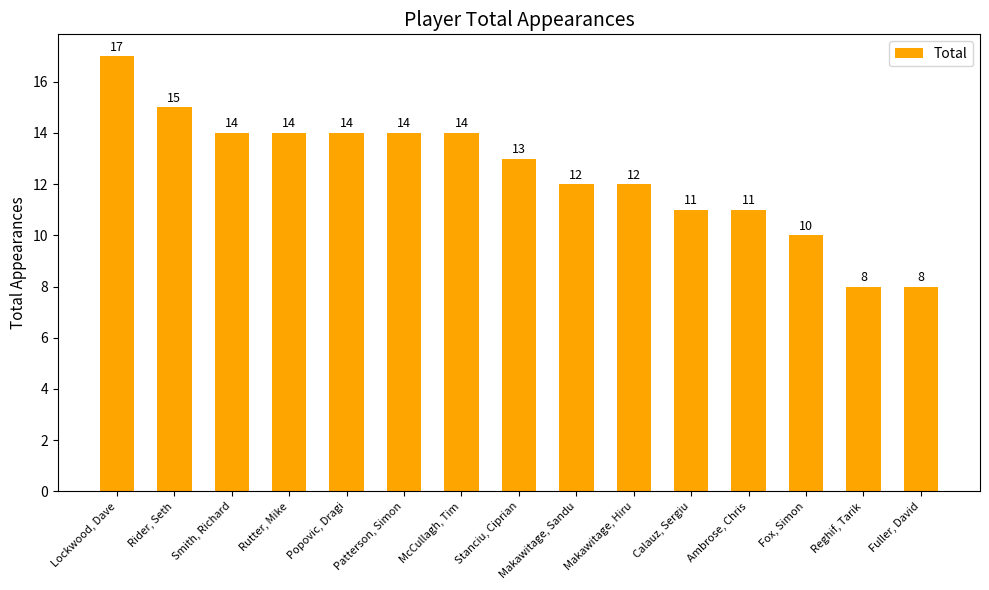

Reading right to left, what are all the values shown in this chart?

Fuller, David=8	Reghif, Tarik=8	Fox, Simon=10	Ambrose, Chris=11	Calauz, Sergiu=11	Makawitage, Hiru=12	Makawitage, Sandu=12	Stanciu, Ciprian=13	McCullagh, Tim=14	Patterson, Simon=14	Popovic, Dragi=14	Rutter, Mike=14	Smith, Richard=14	Rider, Seth=15	Lockwood, Dave=17